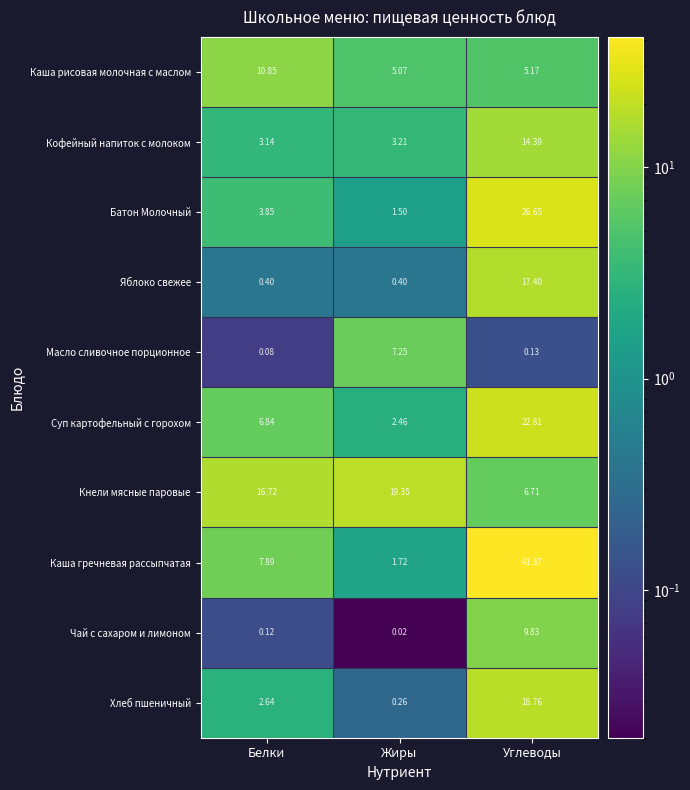

Between Белки and Жиры, which series saw the biggest shift?

Масло сливочное порционное